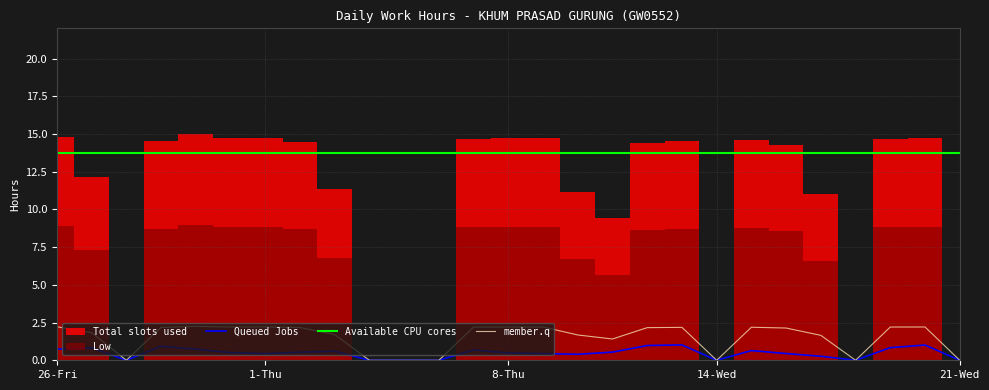

How many data points are above 2?

15